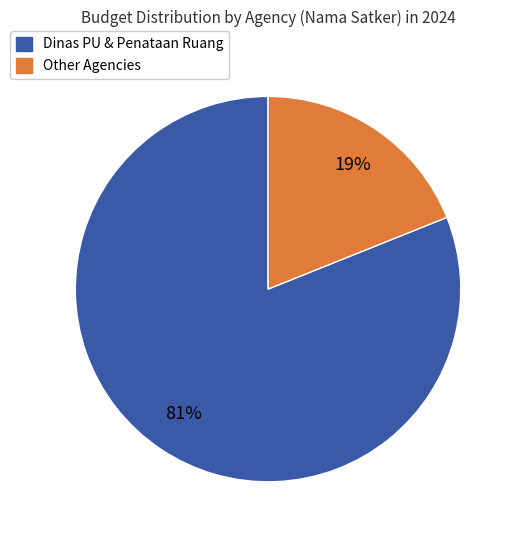

Is there a majority slice in this chart?

Yes